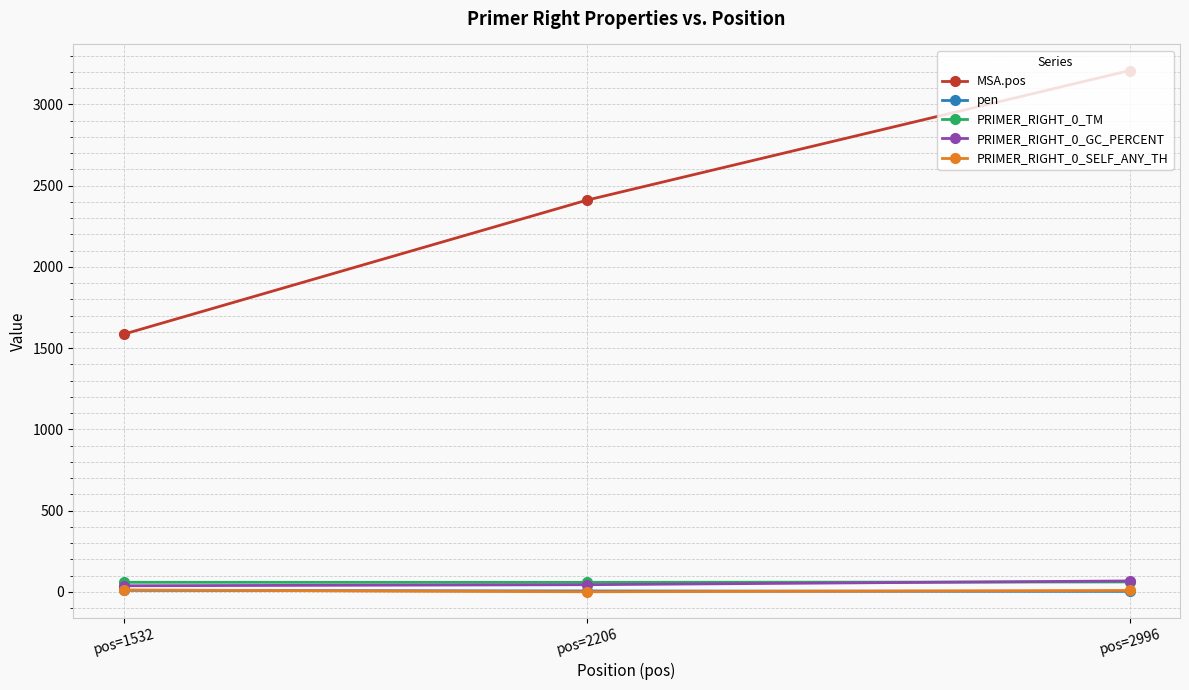

Which series changed the most between pos=1532 and pos=2996?

MSA.pos